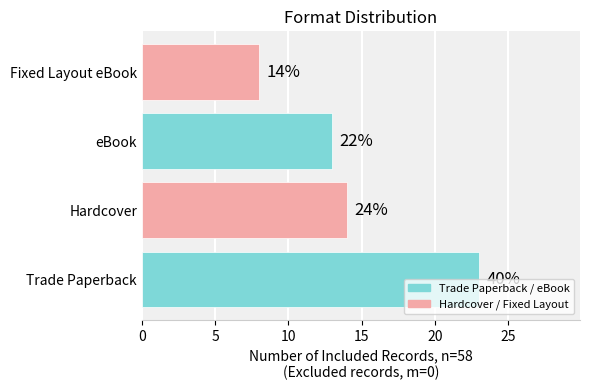

Does the chart contain any negative values?

No